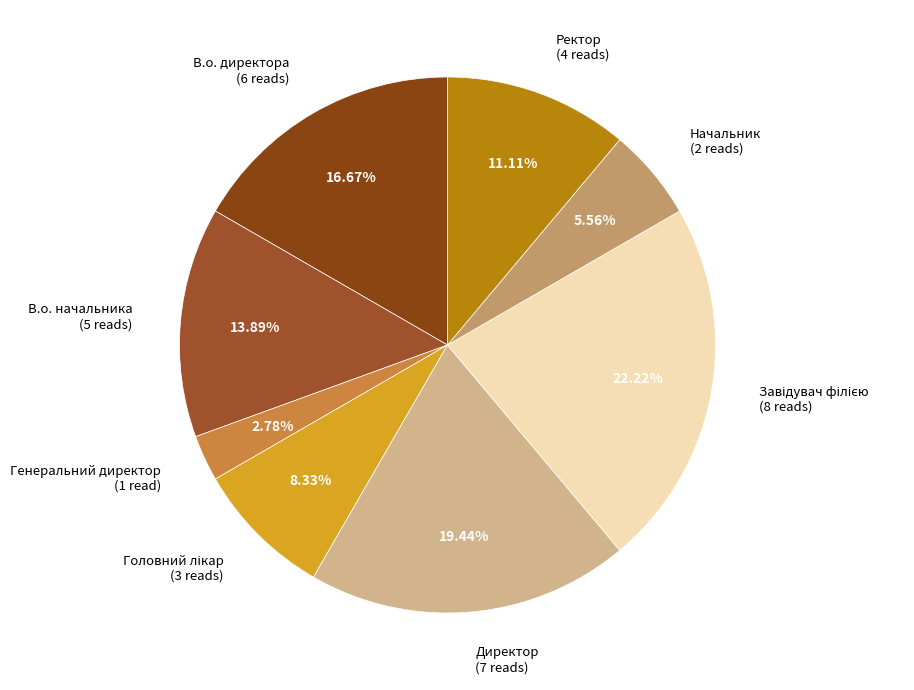

The В.о. директора slice represents 17% of the pie. True or false?

True